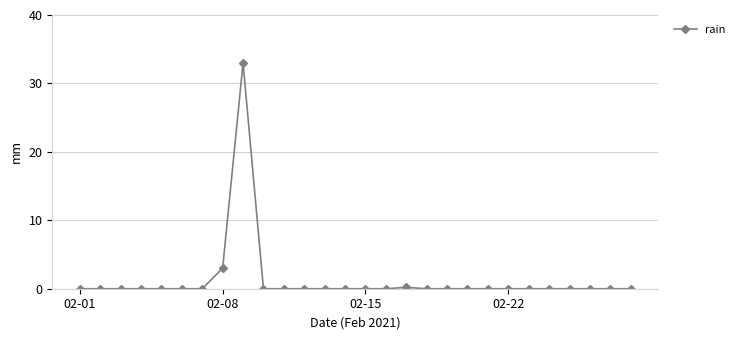

What is the difference between the second highest and minimum values?

3.0